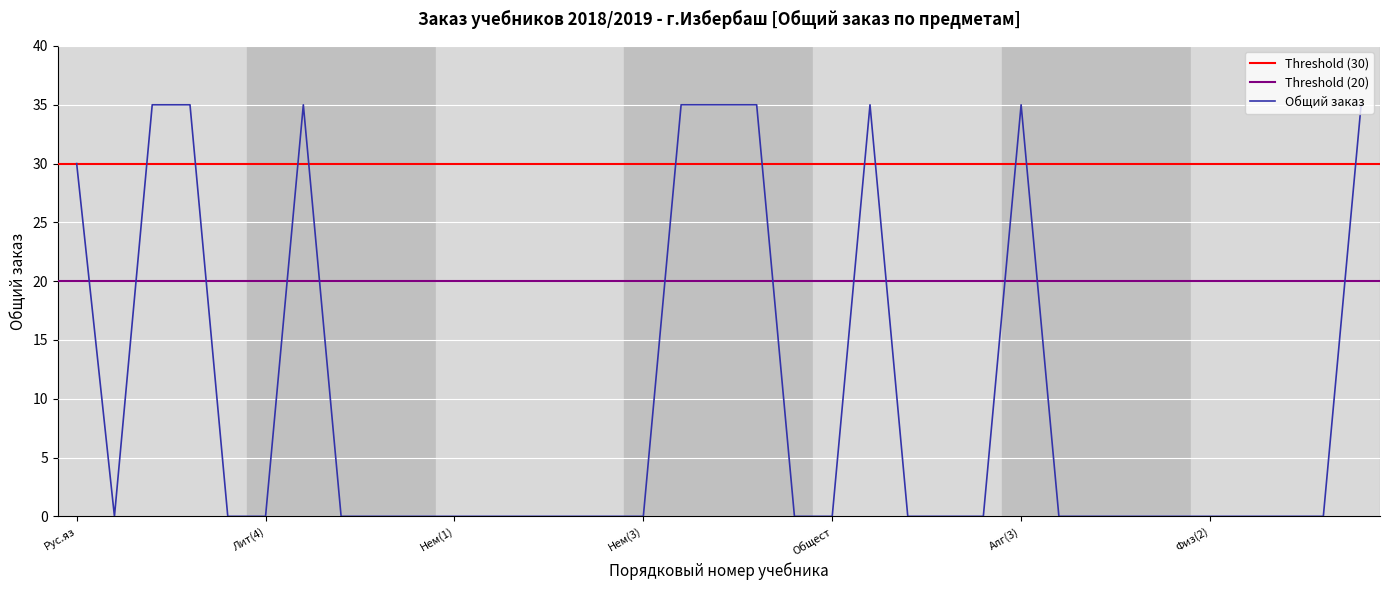

True or false: Общий заказ has a value of 35 at Алг(3).

True